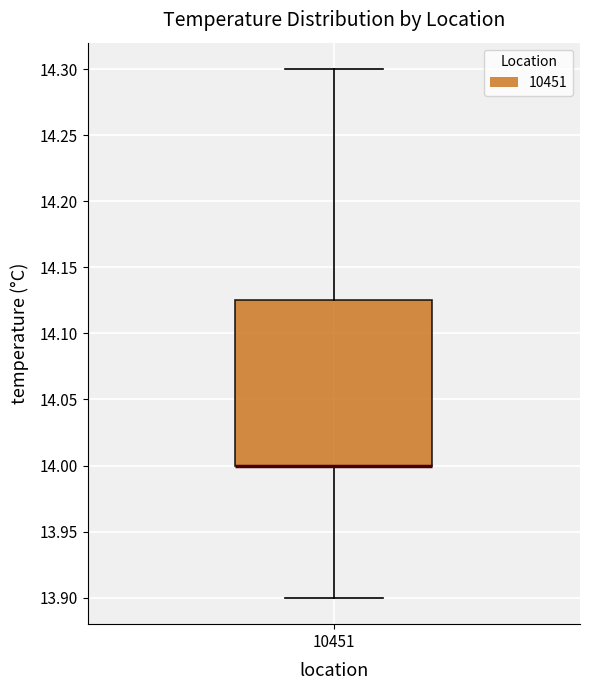

Transcribe this box plot: give where the median line is, the range the box spans, and where the two whiskers end, as read against the y-axis. The values are not printed on the chart, so give them approximately, as read against the axis.

median 14.000 (drawn on the box's lower edge), box 14.000 to 14.125, whiskers 13.900 to 14.300